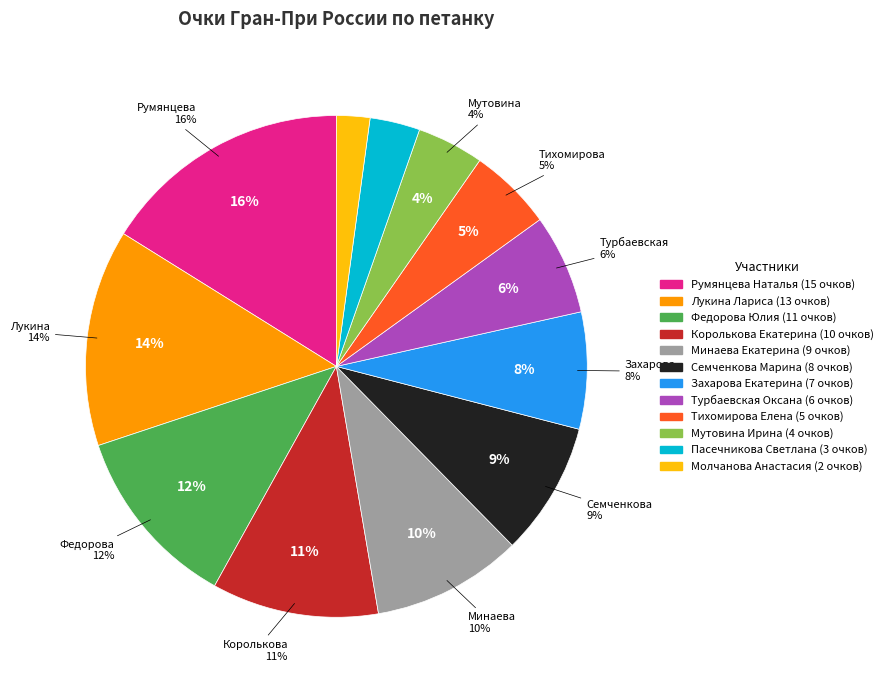

What is the change in value from Королькова Екатерина to Тихомирова Елена?

-5